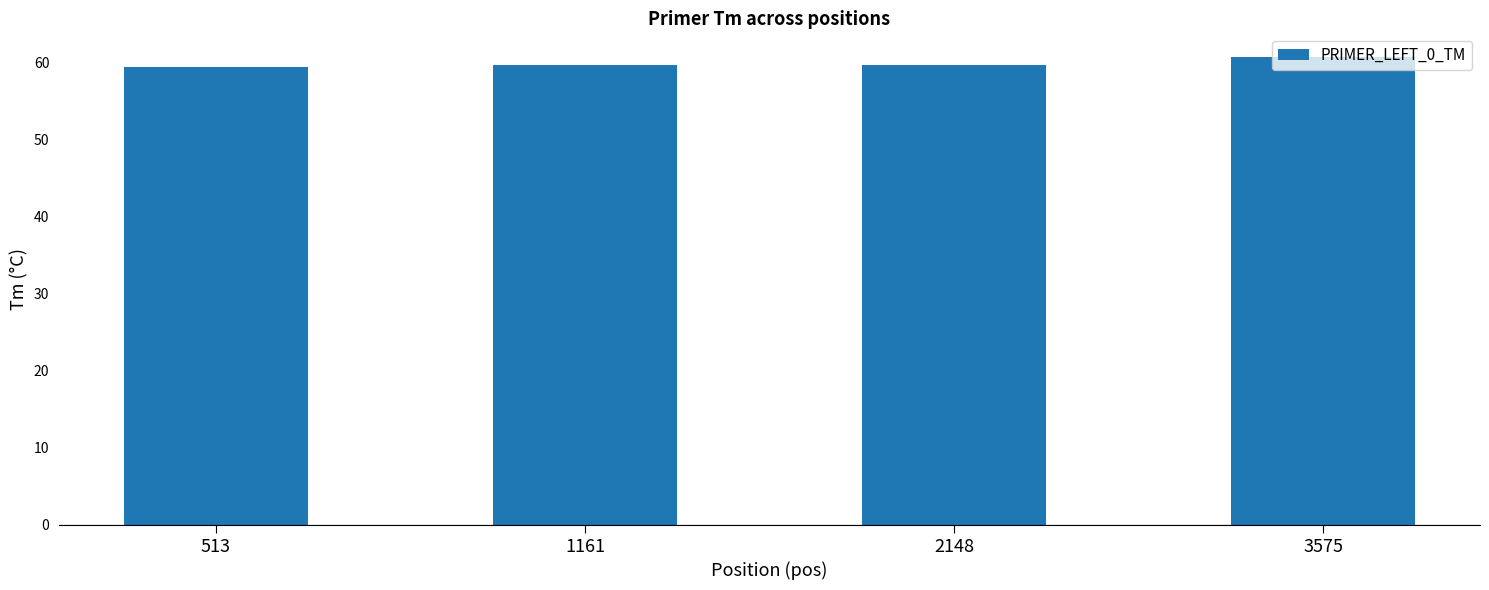

Which label corresponds to the largest value in the chart?

3575